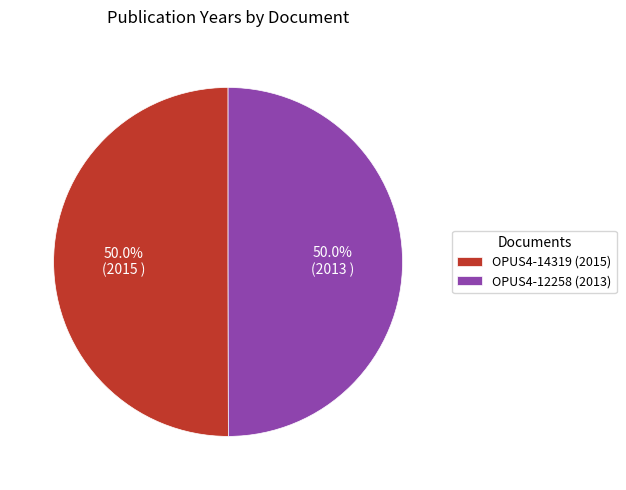

What is the ratio of the value at OPUS4-12258 (2013) to the value at OPUS4-14319 (2015)?

1.0